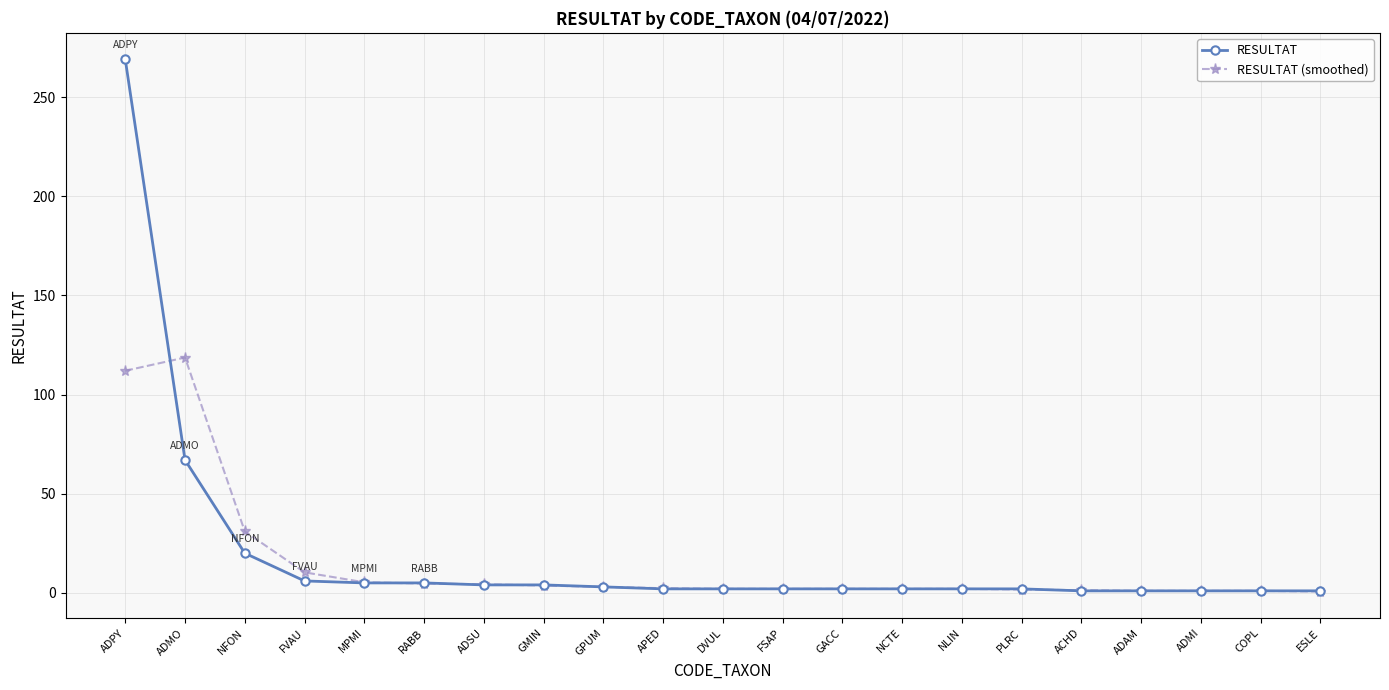

What is the label of the 13th point from the right?

GPUM